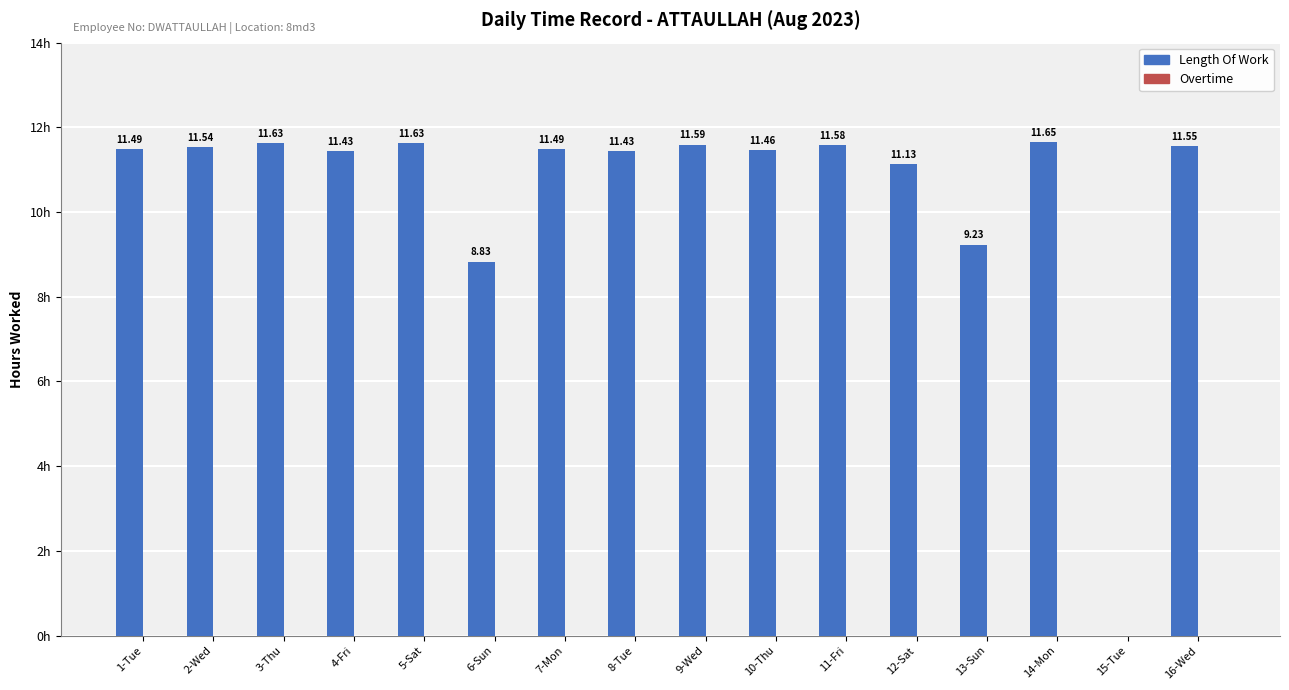

Between 3-Thu and 14-Mon, which is larger?

14-Mon